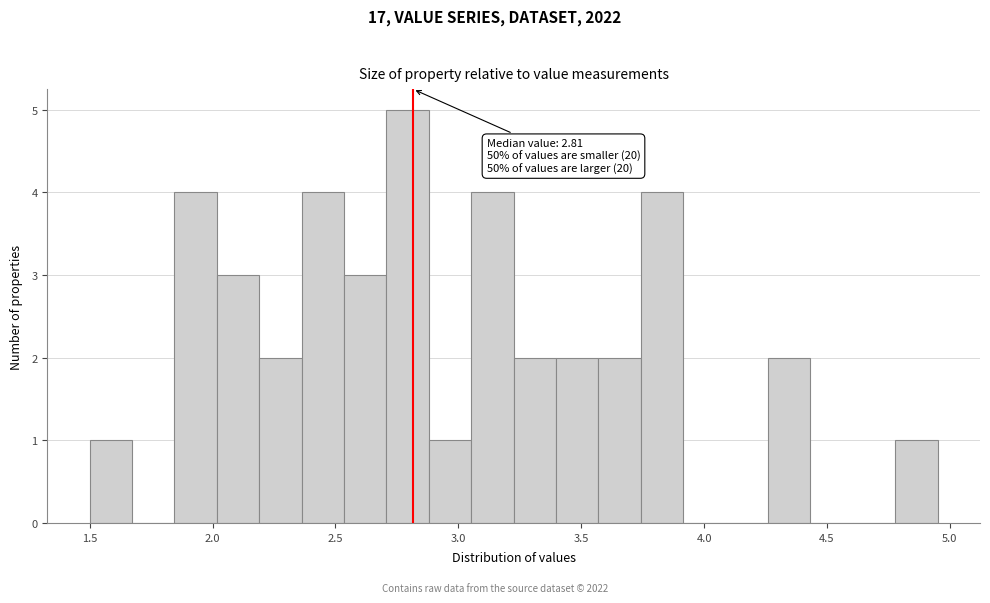

Read against the x-axis, roughly where is the centre of the tallest bar?

2.80